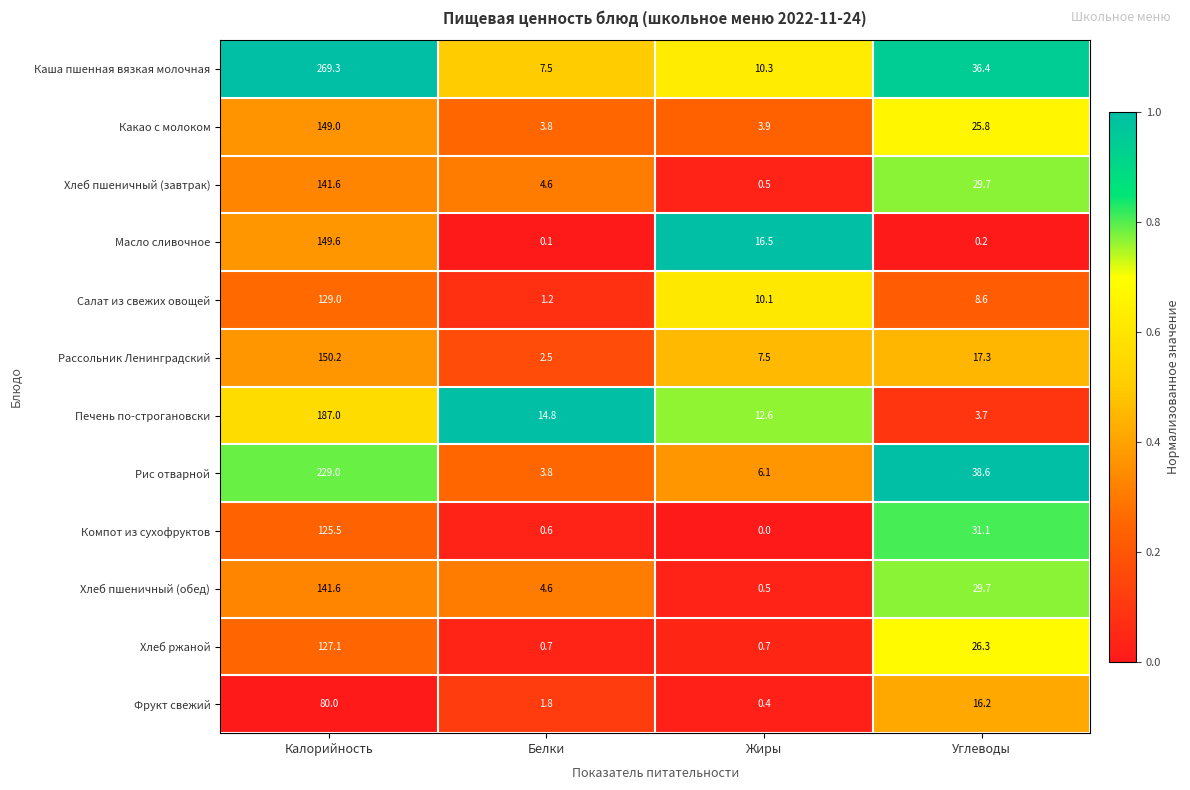

What is the approximate value of Хлеб ржаной at Жиры?

0.7